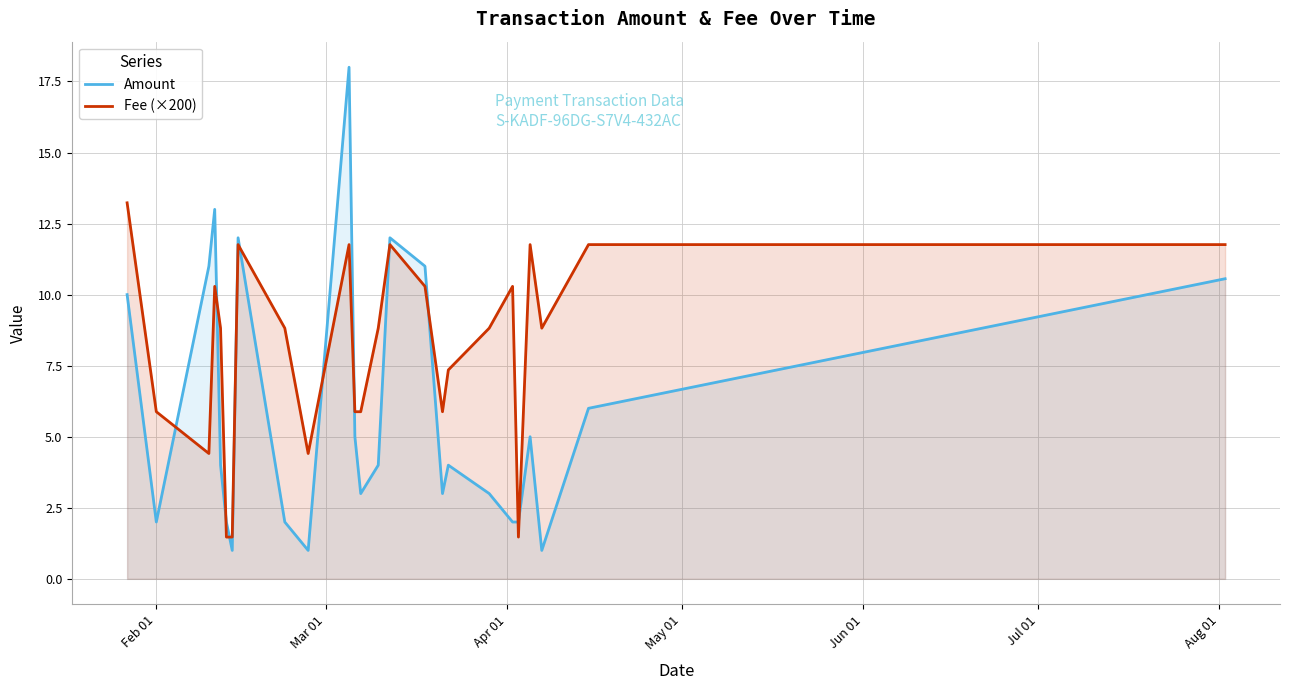

How many data points in Fee (×200) are less than 8?

10